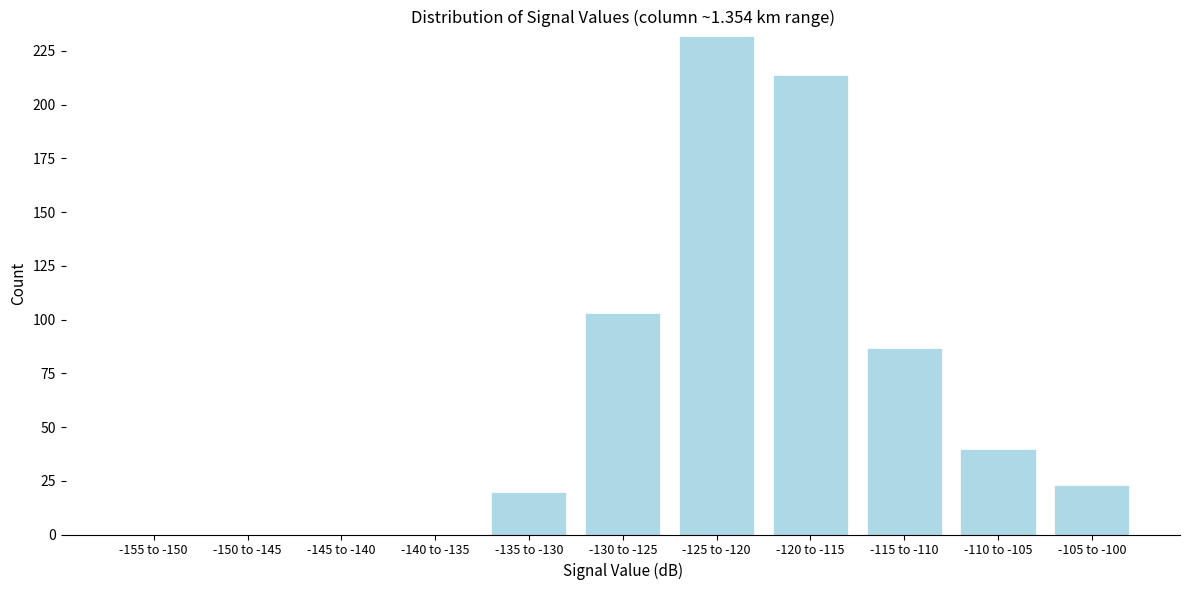

Reading left to right, what are all the values shown in this chart?

-155 to -150=0	-150 to -145=0	-145 to -140=0	-140 to -135=0	-135 to -130=20	-130 to -125=103	-125 to -120=232	-120 to -115=214	-115 to -110=87	-110 to -105=40	-105 to -100=23